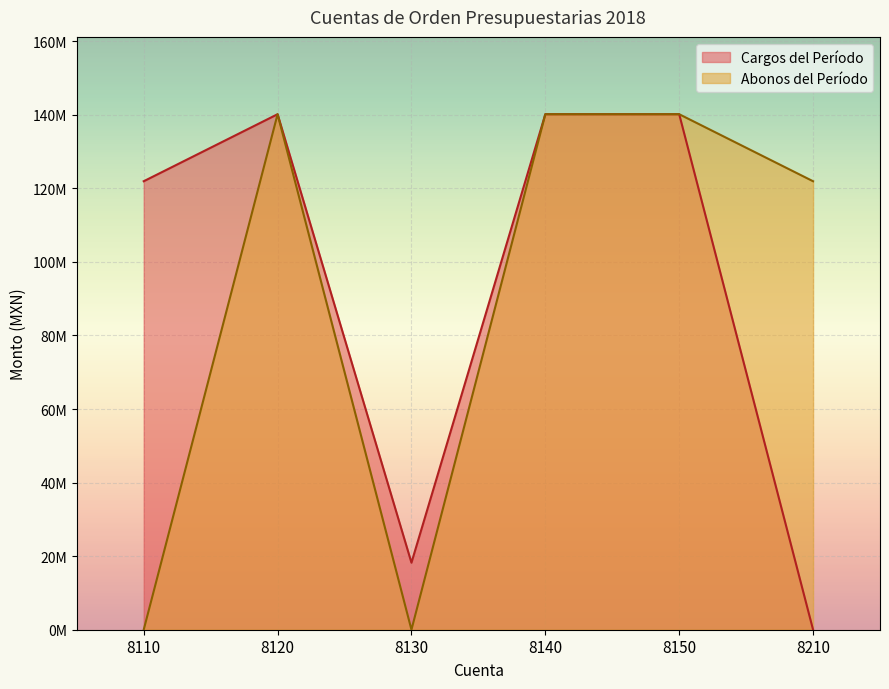

Reading left to right, what are all the values shown in this chart?

Cargos del Período: 121934563.0	140155581.1	18221018.1	140155581.1	140155581.1	0.0
Abonos del Período: 0.0	140155581.1	0.0	140155581.1	140155581.1	121934563.0